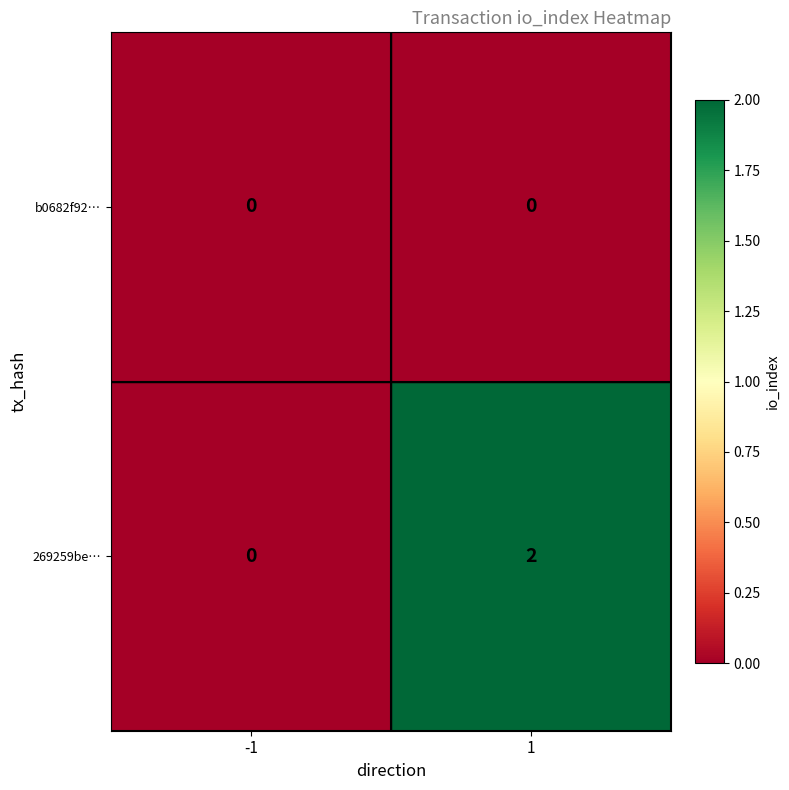

What is the total value across all series at 1?

2